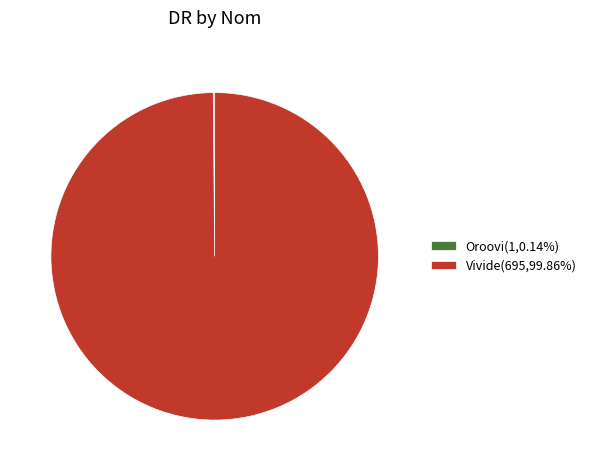

Is there any slice that represents more than half of the pie?

Yes